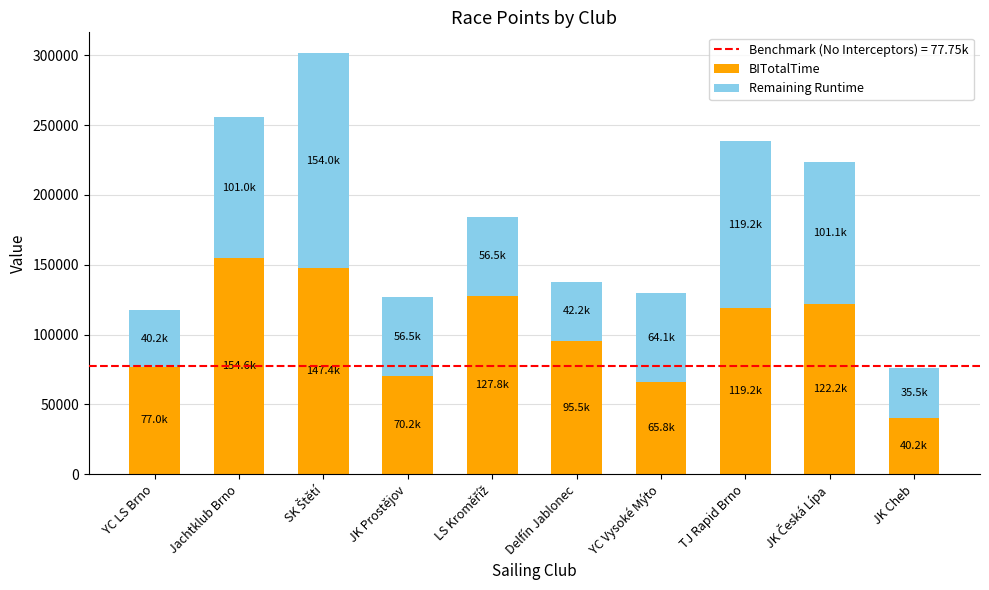

What is the sum of the BITotalTime values at JK Cheb and Delfín Jablonec?

135723